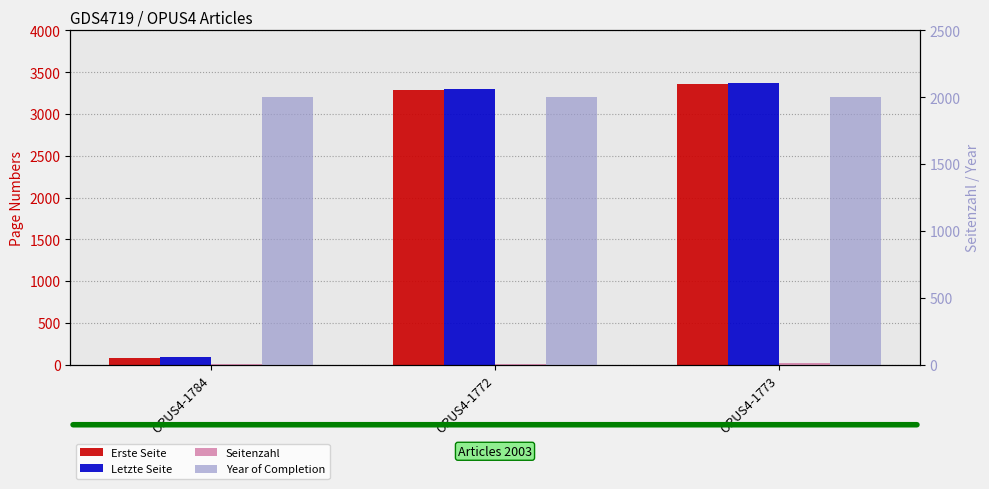

Rank the series by their maximum value, from highest to lowest.

Letzte Seite, Erste Seite, Year of Completion, Seitenzahl